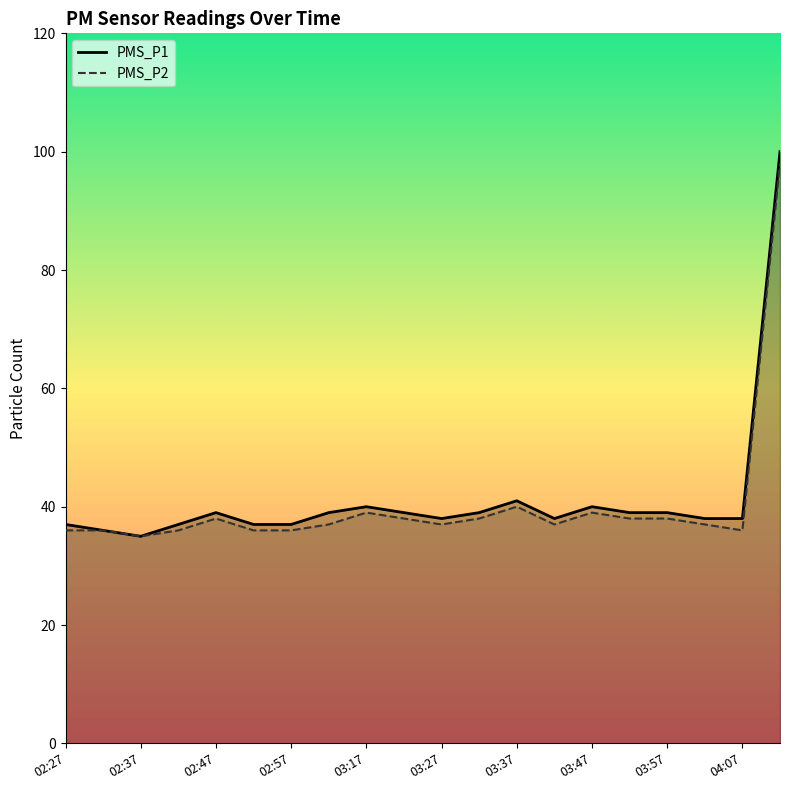

At 03:47, list the series in order from smallest to largest.

PMS_P2, PMS_P1